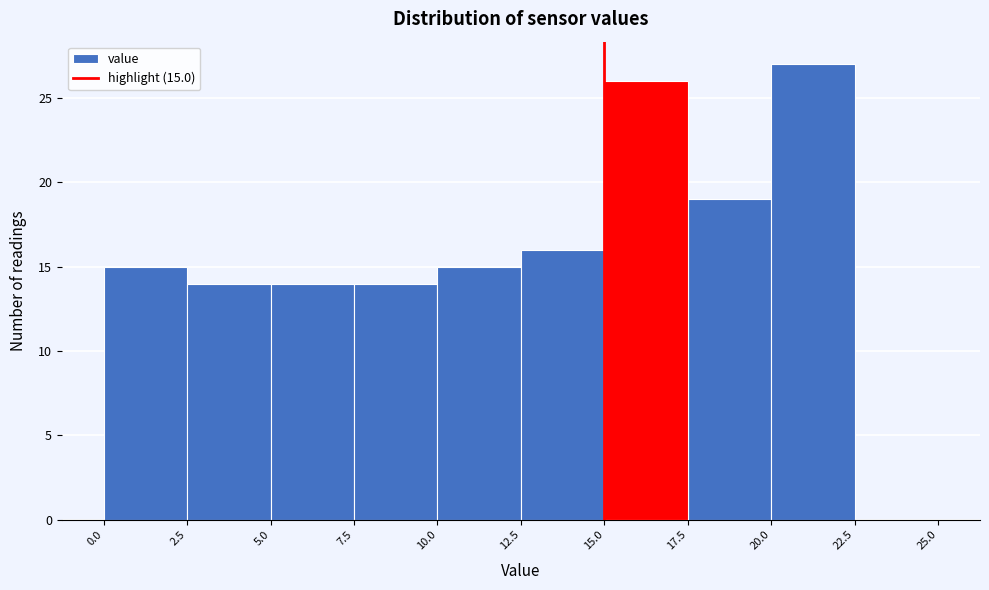

Over which range of the x-axis is the bar tallest?

20.0 to 22.5